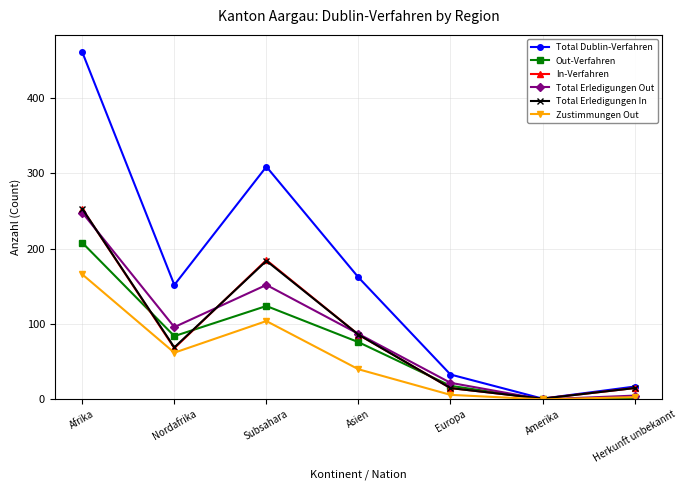

At which label does In-Verfahren reach its minimum?

Amerika